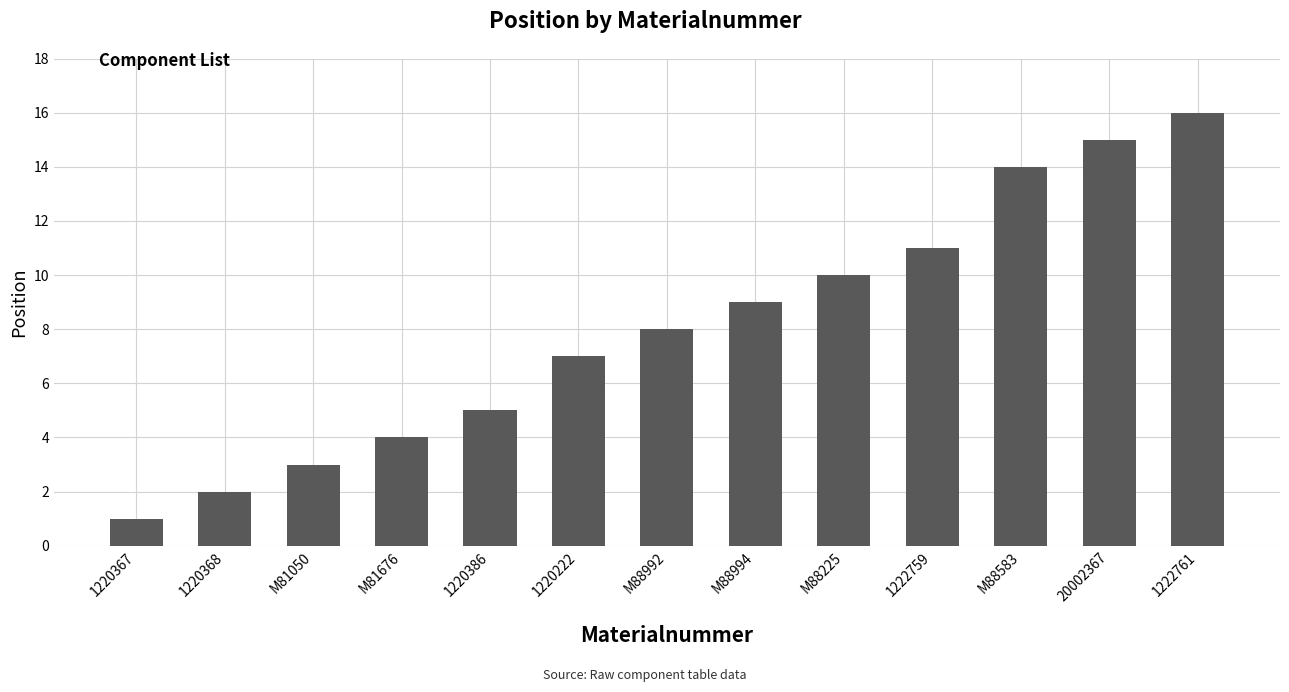

What is the sum of all values?

105